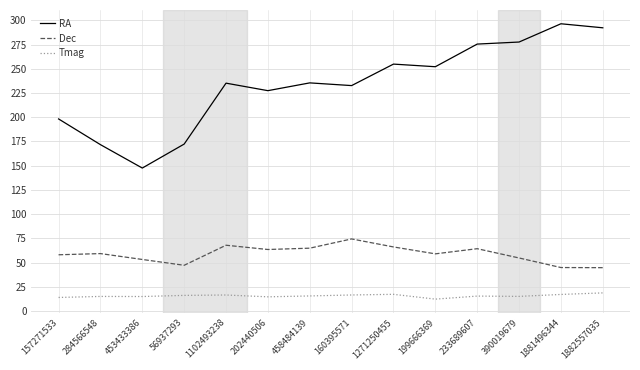

What is the difference between the maximum and minimum values in the Tmag series?

6.4